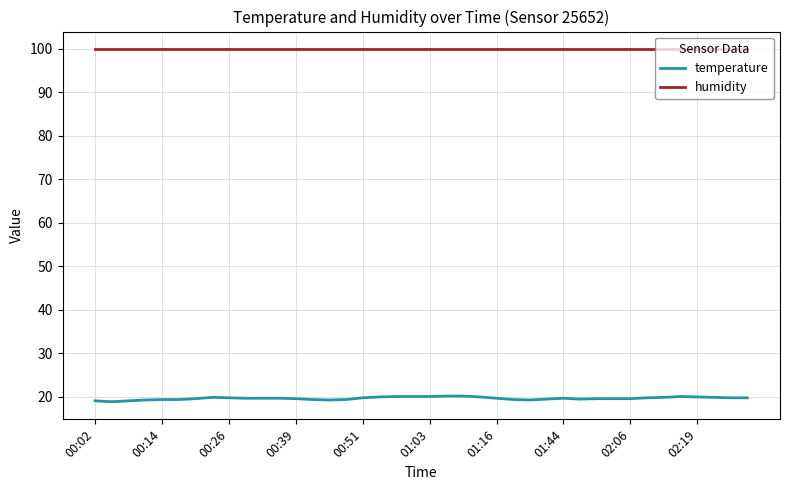

What is the maximum value for humidity?

99.9